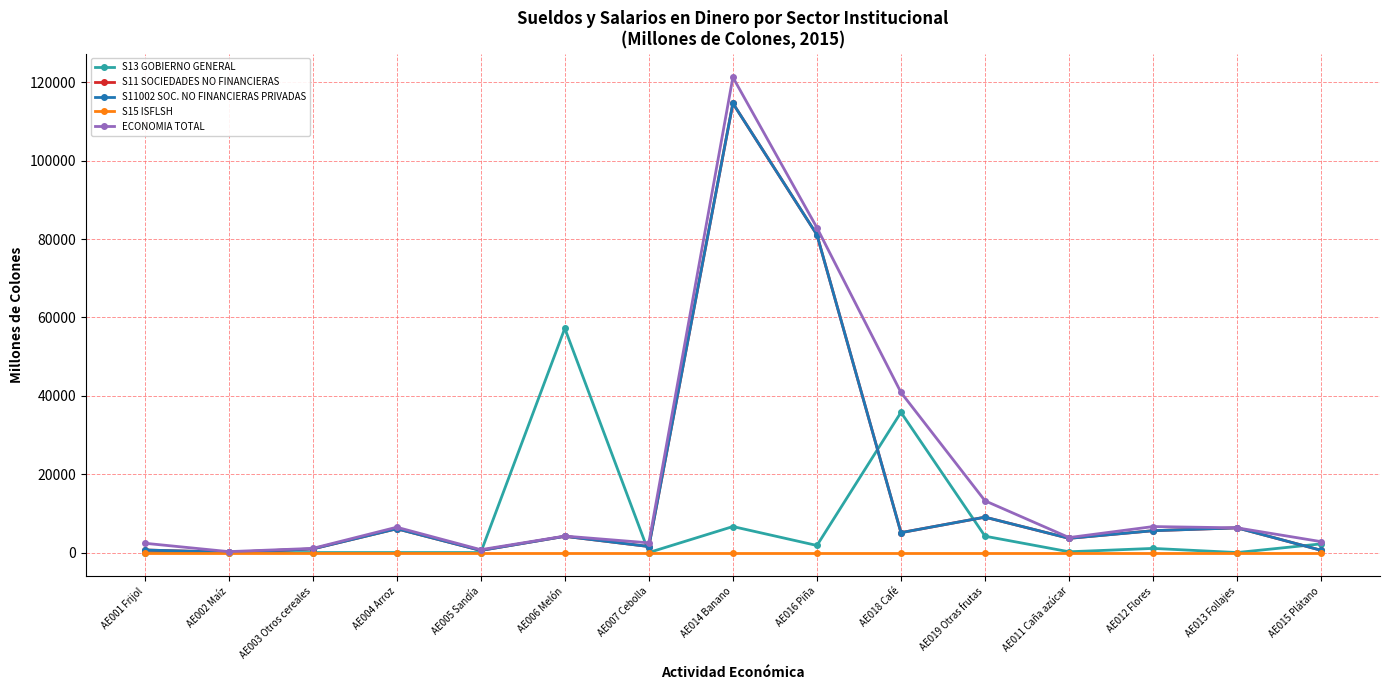

True or false: S13 GOBIERNO GENERAL has a value of 30203.0 at AE002 Maíz.

False